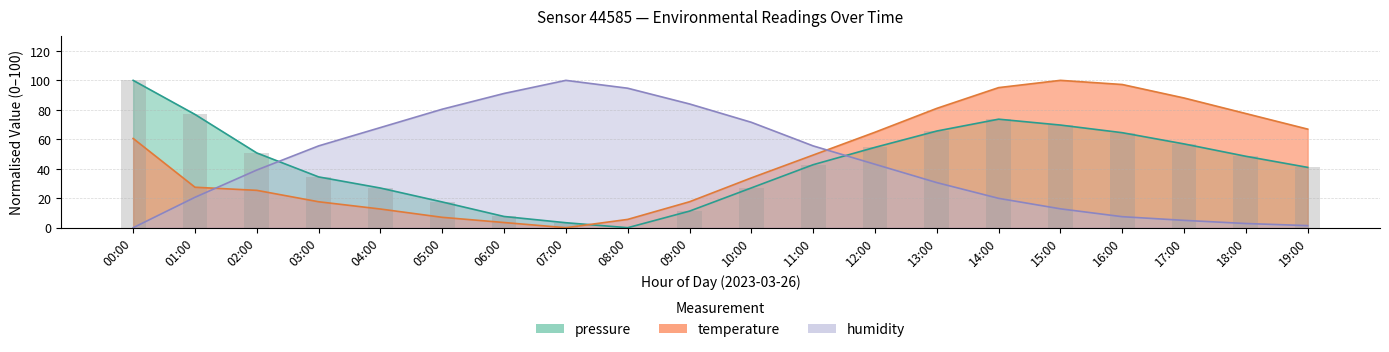

Rank the series by their maximum value, from lowest to highest.

pressure, temperature, humidity